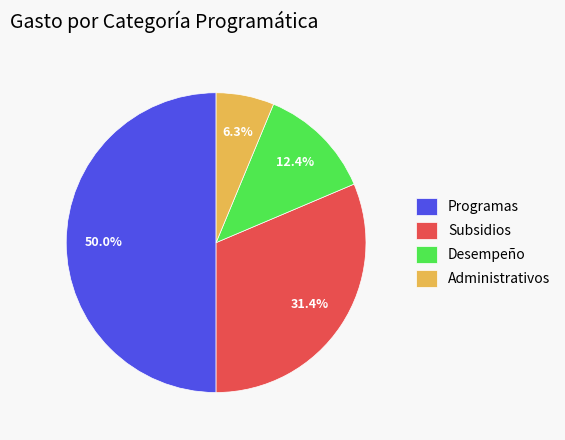

Is it true that Subsidios is 37% of the pie?

False